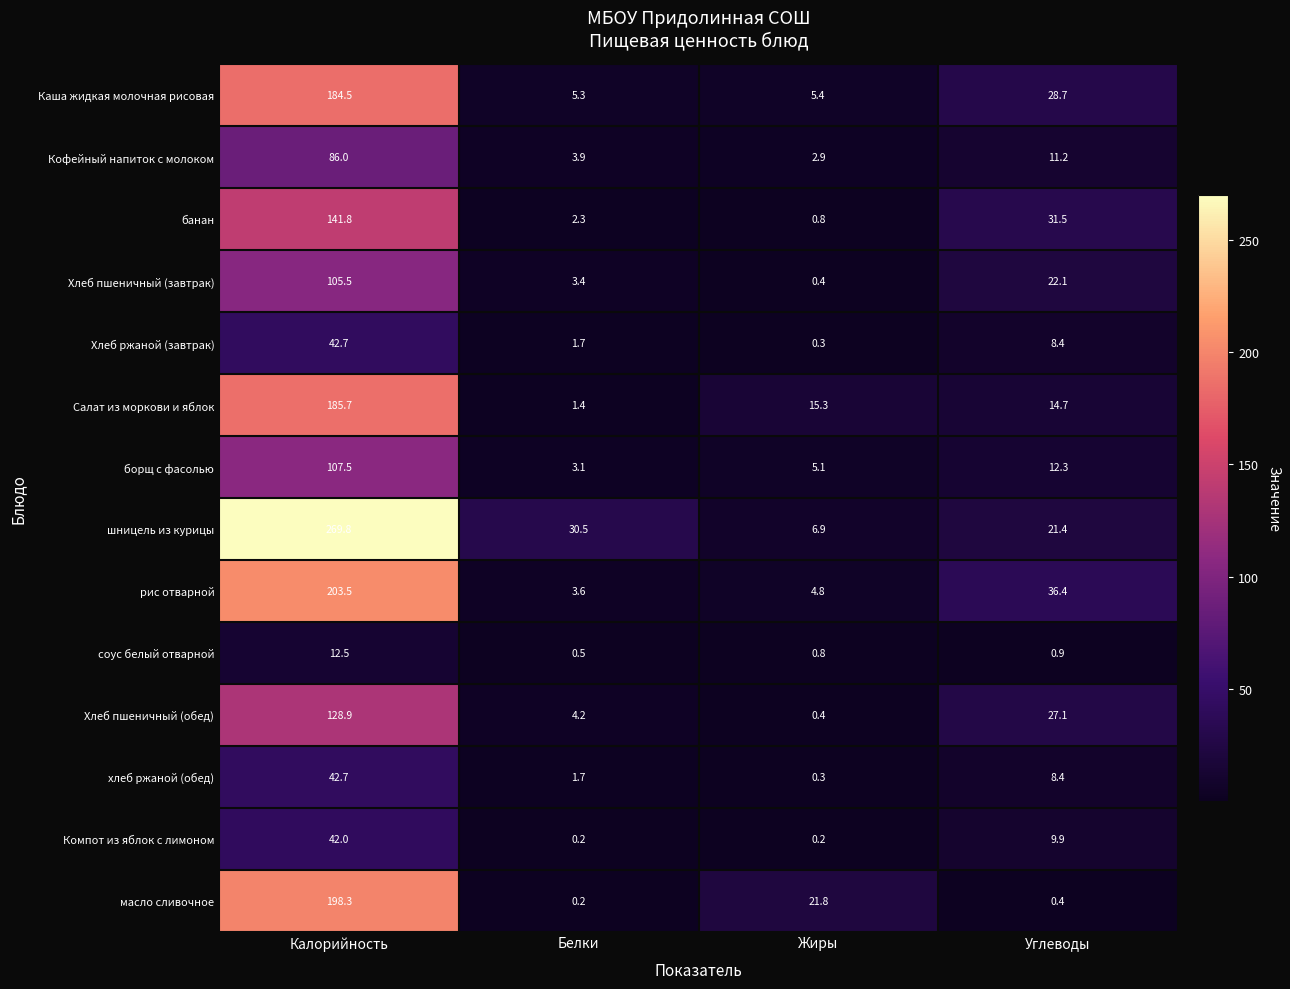

What is the smallest value displayed?

0.2